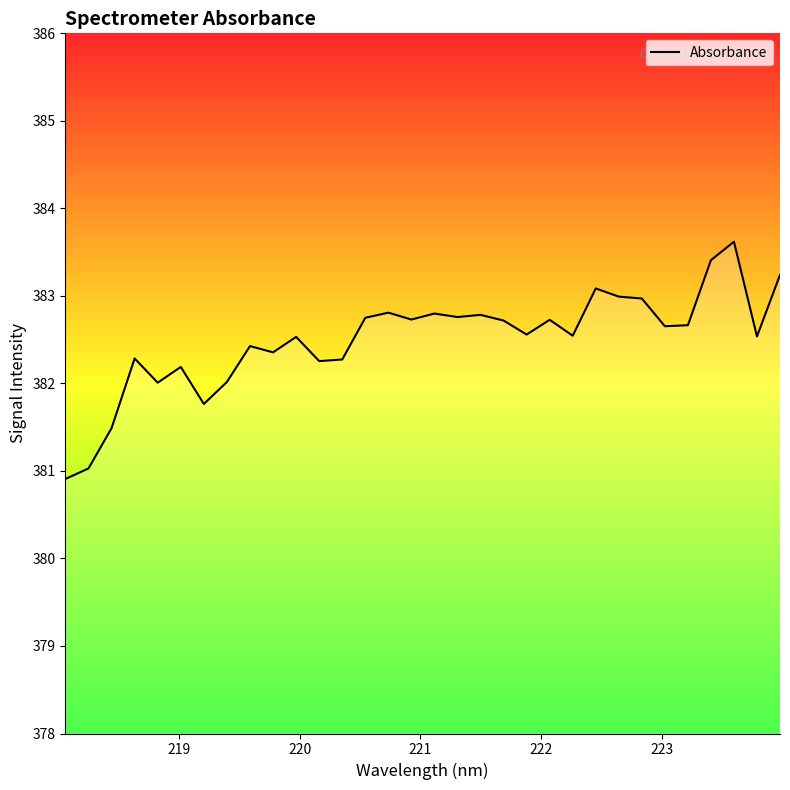

What is the minimum value shown in the chart?

380.9